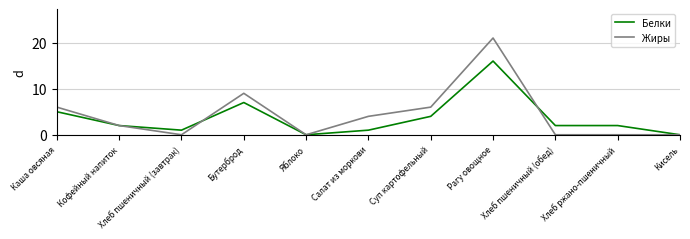

List the series in order of their peak value, lowest first.

Белки, Жиры